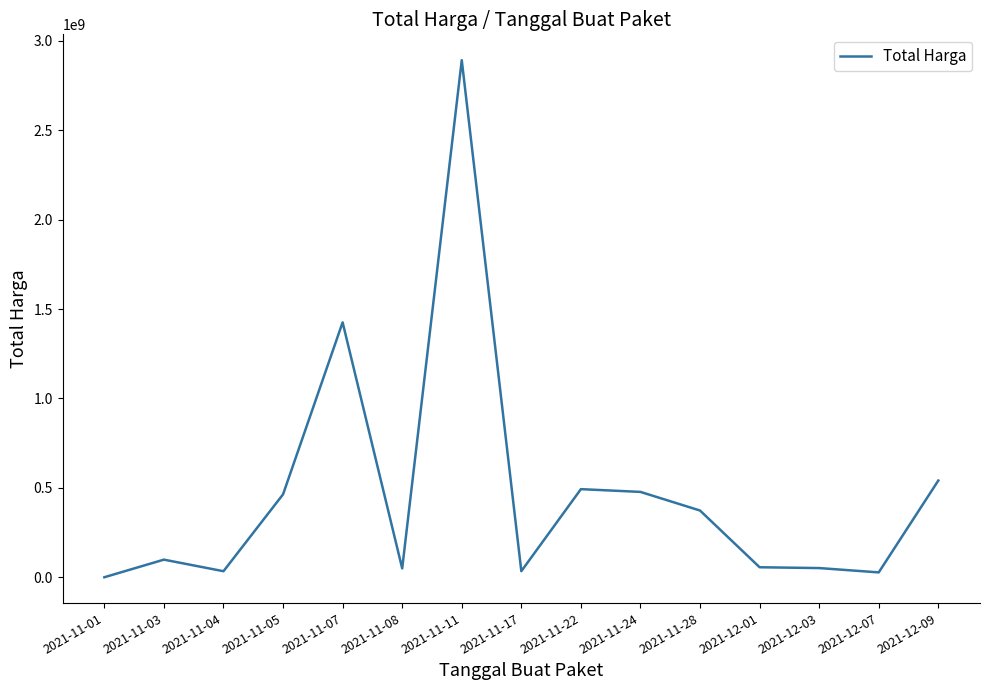

What position from the left is 2021-11-22?

9